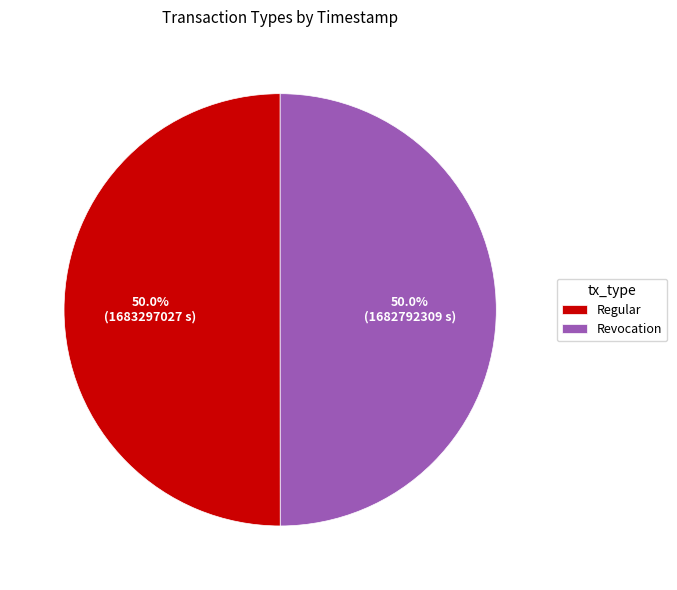

What is the ratio of the value at Revocation to the value at Regular?

1.0